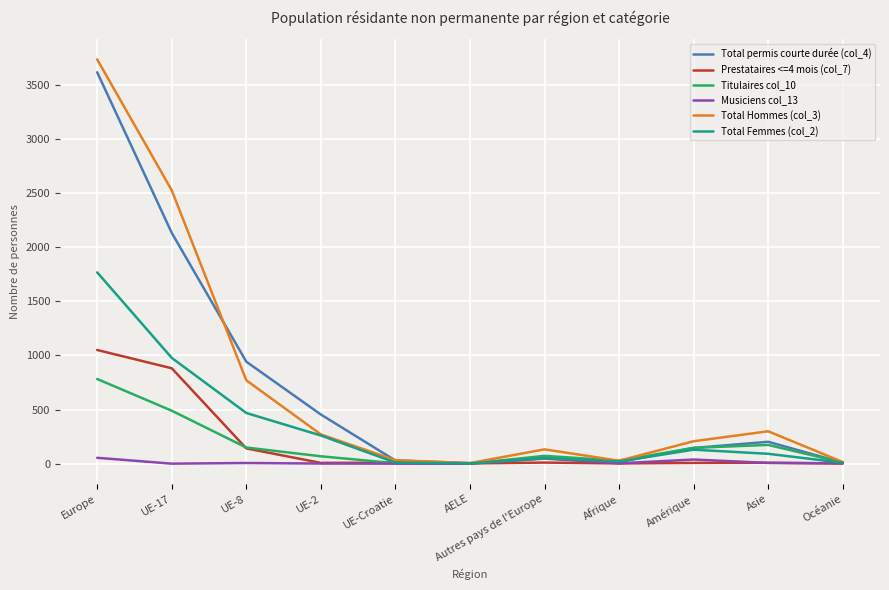

What is the total value across all series at AELE?

14